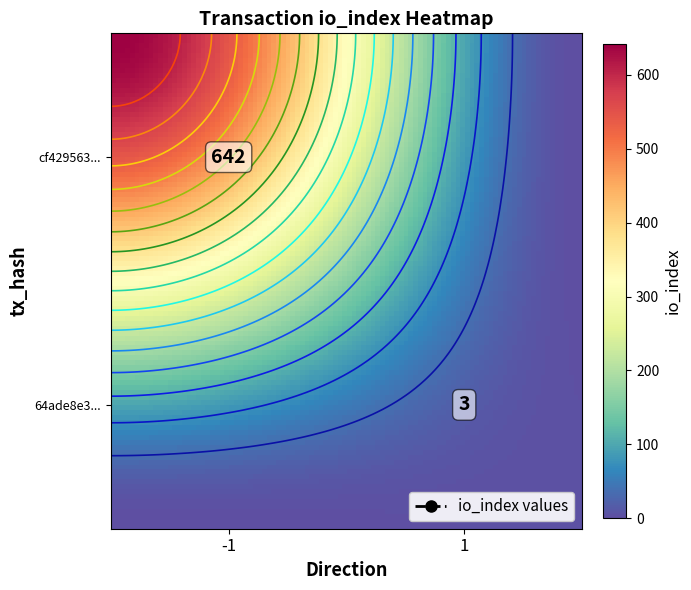

The value of cf429563374b7610eaed3d1ff885902fbc84613 at io_index is 160. True or false?

False